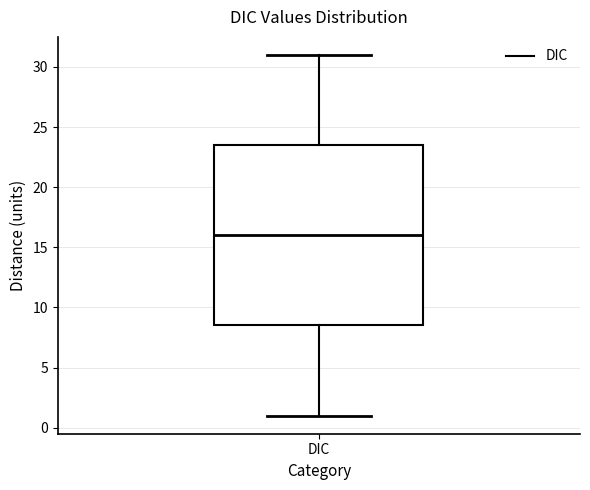

Transcribe this box plot: give where the median line is, the range the box spans, and where the two whiskers end, as read against the y-axis. The values are not printed on the chart, so give them approximately, as read against the axis.

median 16.0, box 8.5 to 23.5, whiskers 1.0 to 31.0